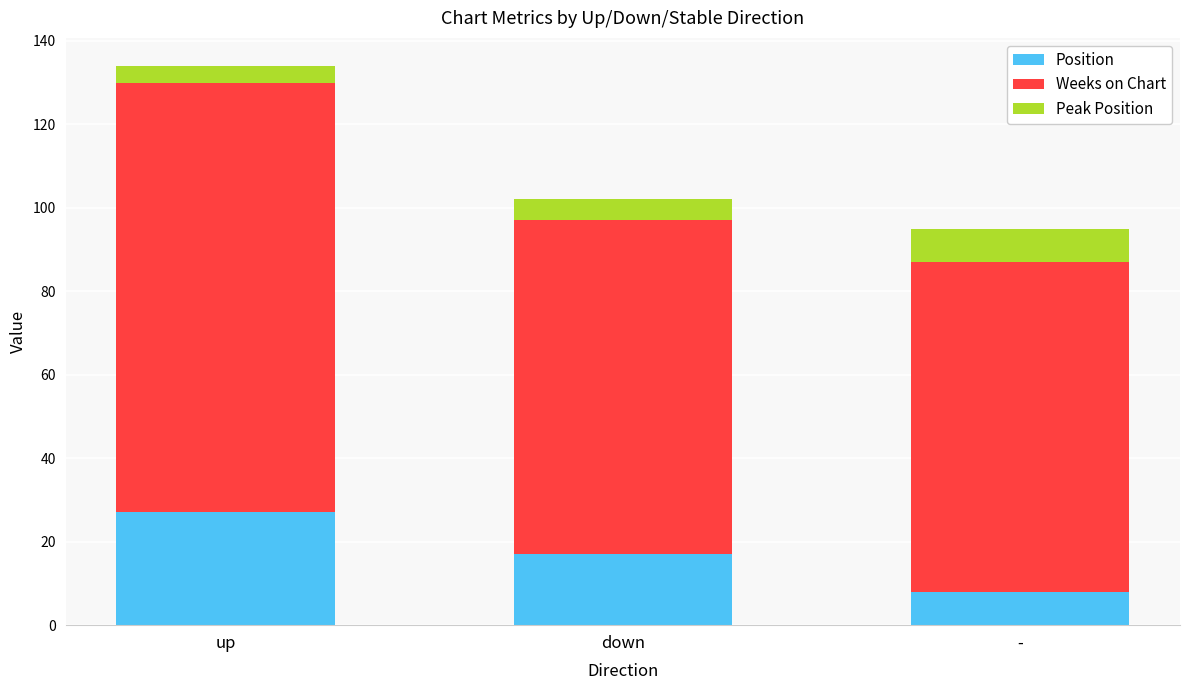

True or false: Position has a value of 27 at up.

True